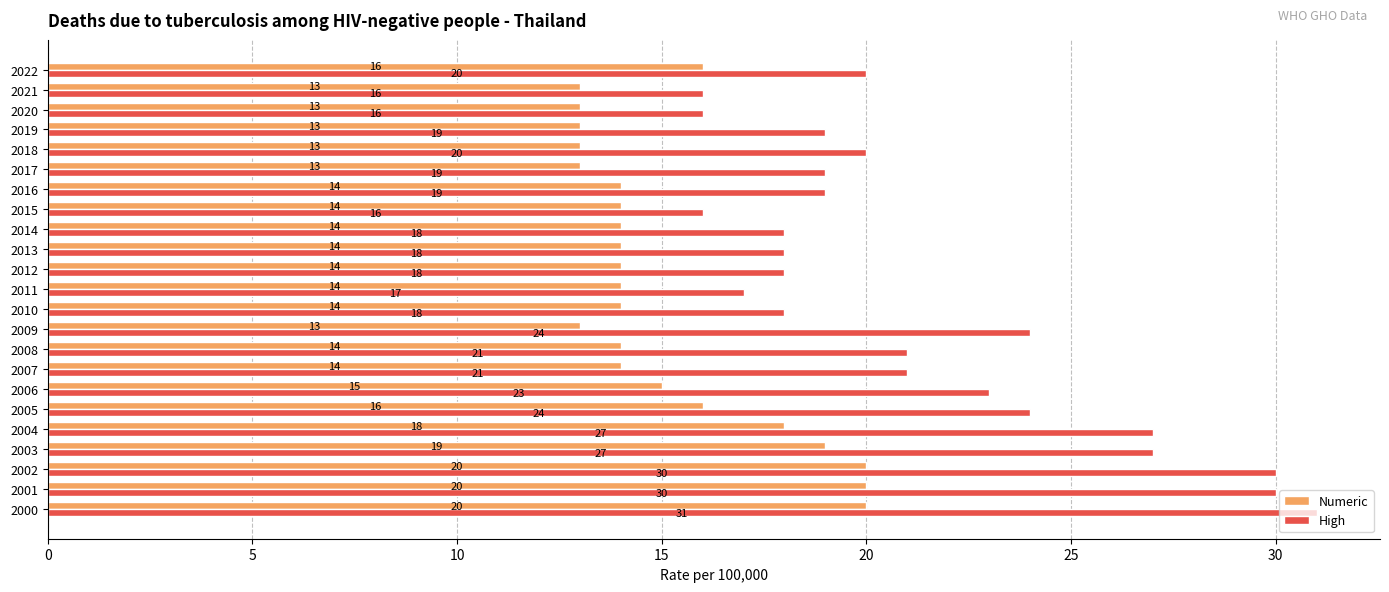

Is the value of Numeric at 2000 greater than the value of High at 2013?

Yes